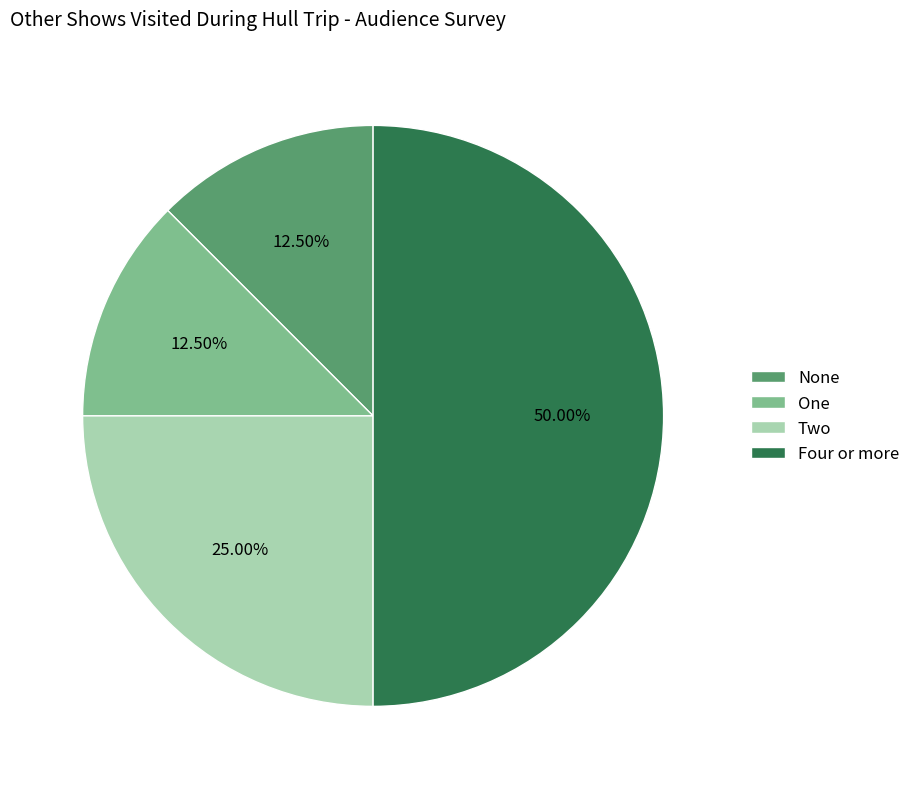

Between Four or more and Two, which is larger?

Four or more